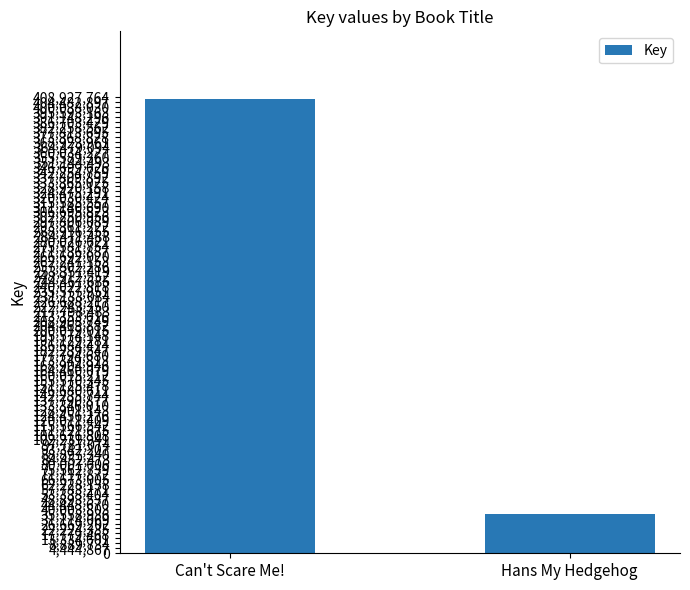

List the labels in order of value, smallest first.

Hans My Hedgehog, Can't Scare Me!